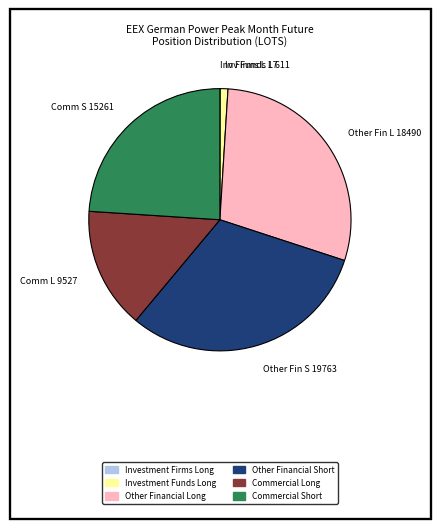

What is the ratio of the value at Comm L 9527 to the value at Comm S 15261?

0.6